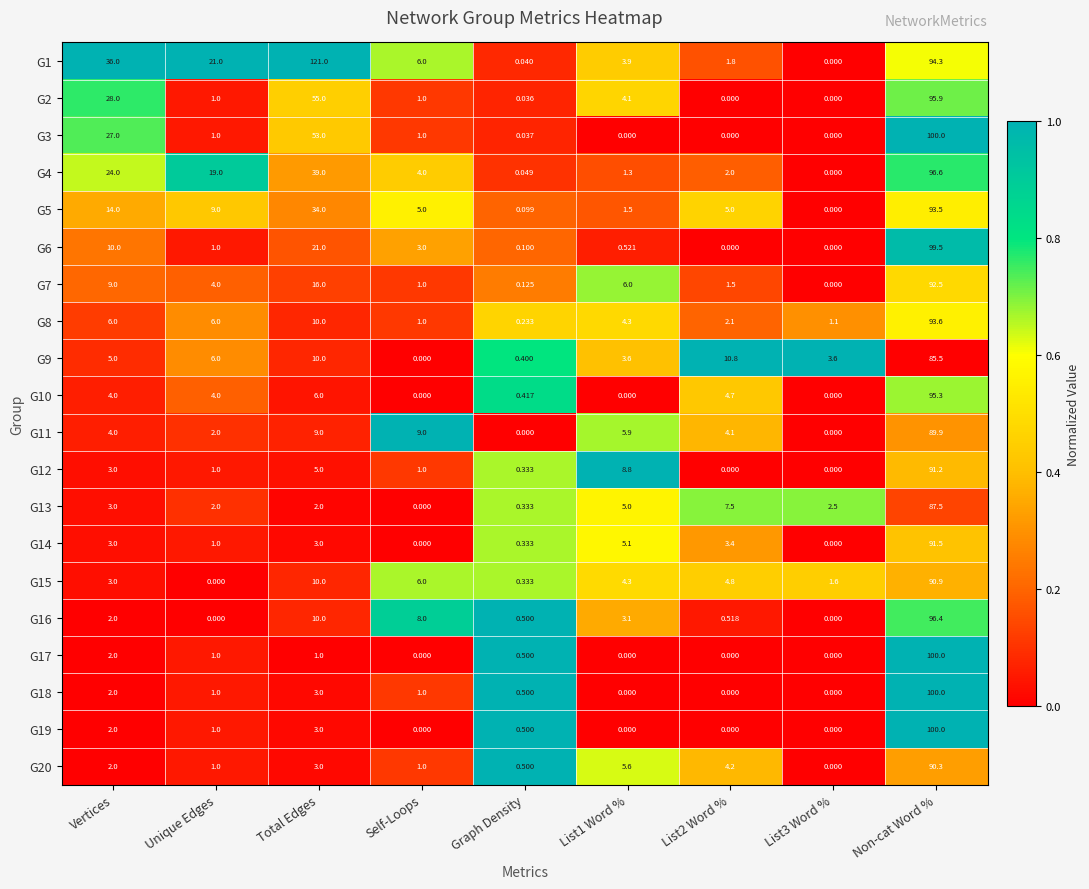

Which series has the largest range (max minus min)?

G1